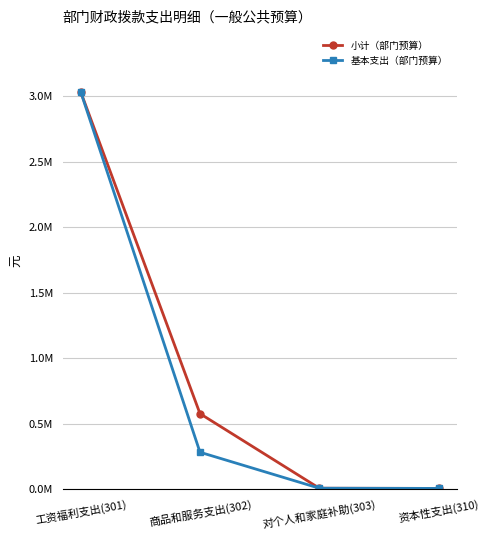

Does the chart have visible grid lines?

Yes